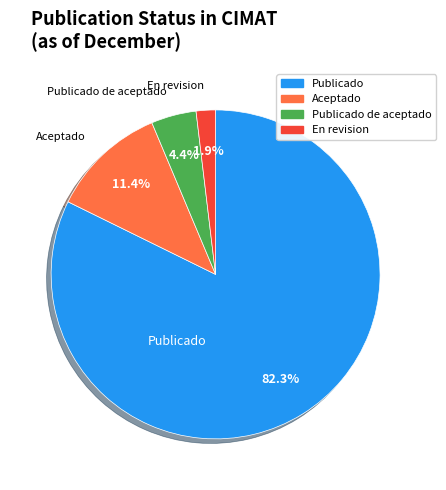

Is there a majority slice in this chart?

Yes